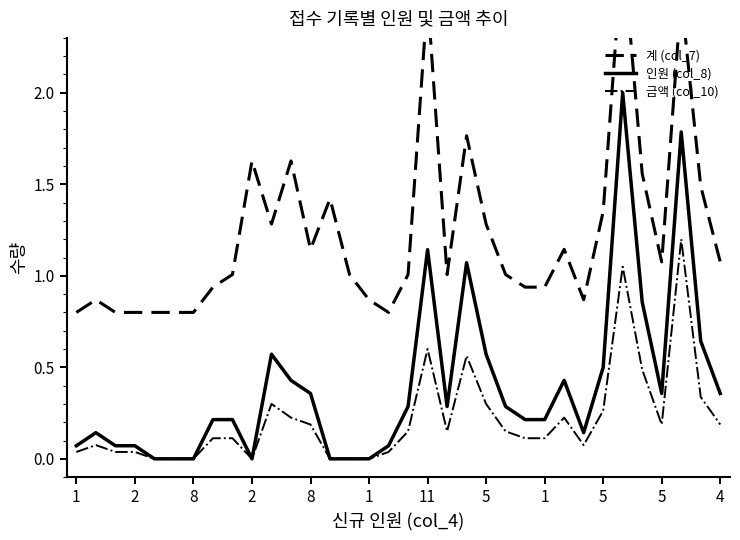

Is the value of 인원 (col_8) at 33 greater than the value of 계 (col_7) at 22?

No